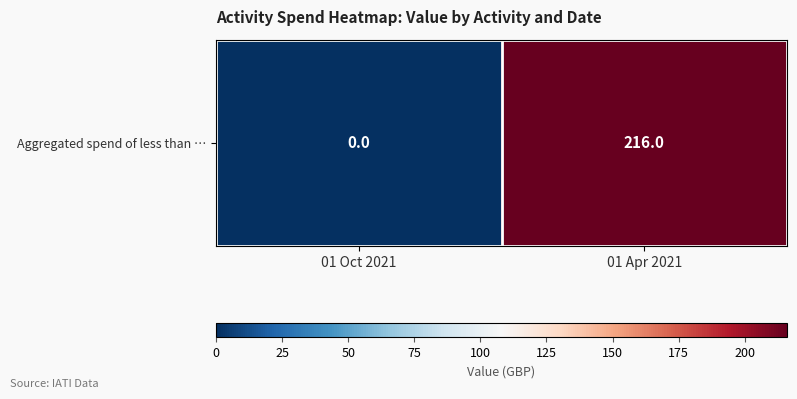

What is the difference between the values at 01 Apr 2021 and 01 Oct 2021?

216